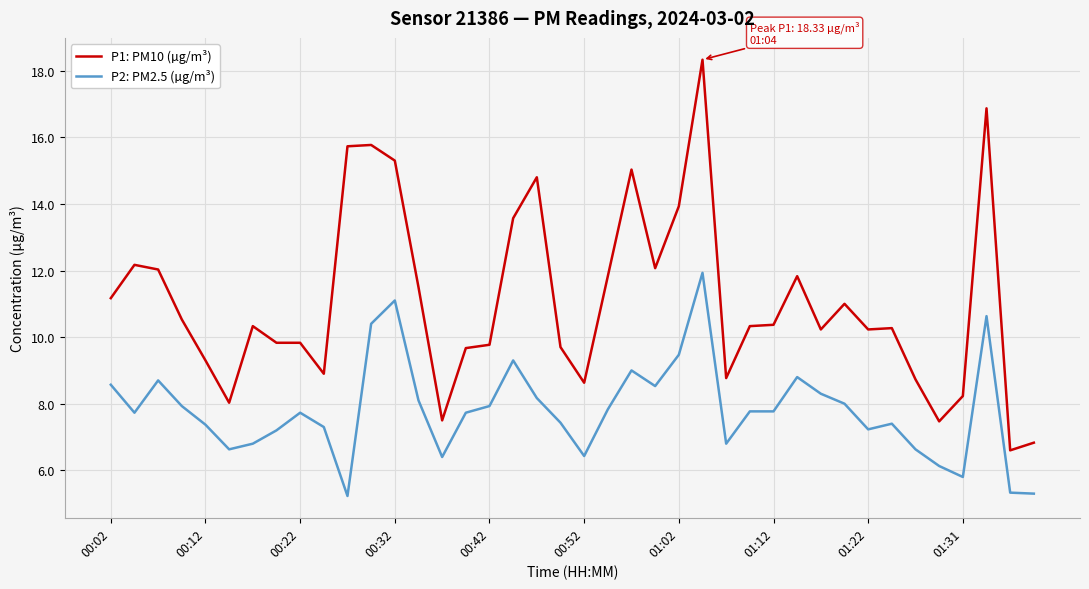

What is the maximum value for P2: PM2.5 (µg/m³)?

11.9